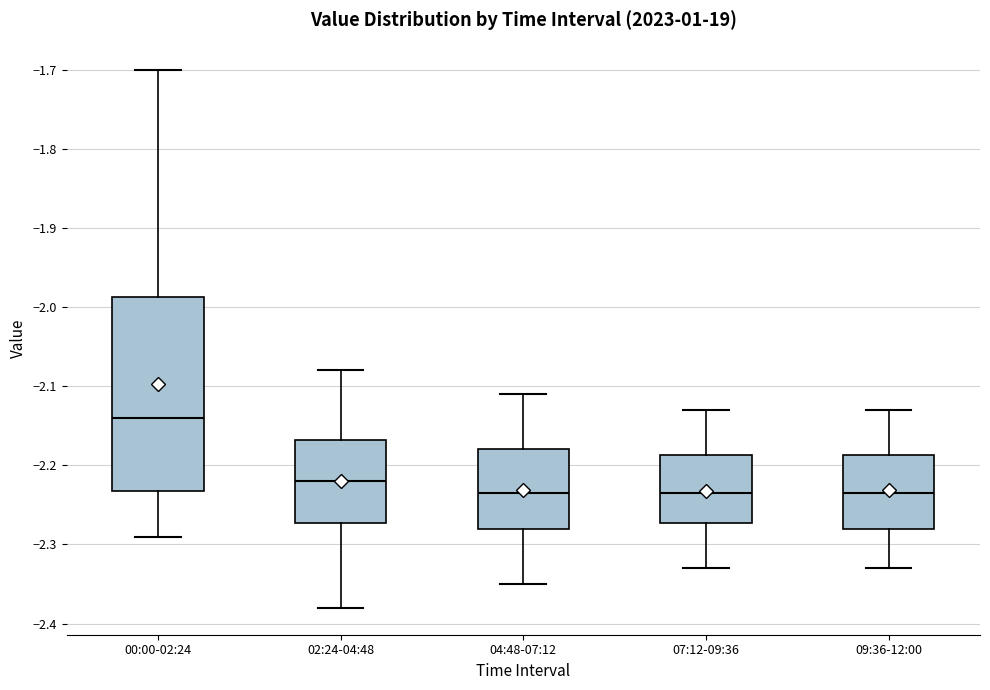

Reading left to right, read every box against the y-axis: the position of its median line, the range the box covers, and the ends of its whiskers. The values are not printed on the chart, so give them approximately, as read against the axis.

00:00-02:24: median -2.14, box -2.23 to -1.99, whiskers -2.29 to -1.70
02:24-04:48: median -2.22, box -2.27 to -2.17, whiskers -2.38 to -2.08
04:48-07:12: median -2.23, box -2.28 to -2.18, whiskers -2.35 to -2.11
07:12-09:36: median -2.23, box -2.27 to -2.19, whiskers -2.33 to -2.13
09:36-12:00: median -2.23, box -2.28 to -2.19, whiskers -2.33 to -2.13